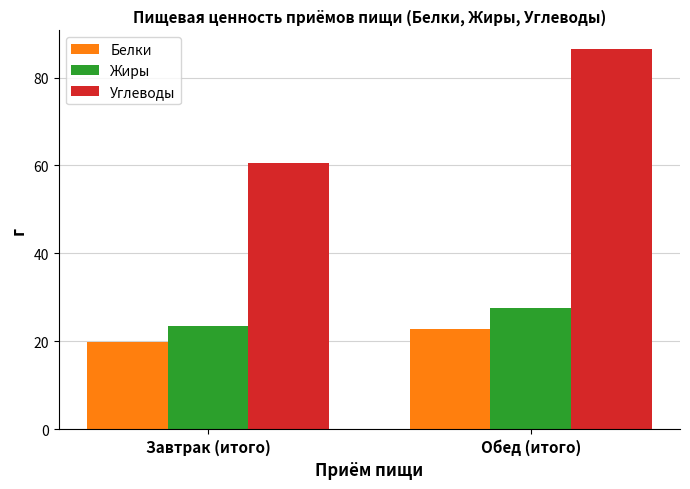

Reading left to right, transcribe all the data shown in this chart.

Белки: Завтрак (итого)=19.8	Обед (итого)=22.7
Жиры: Завтрак (итого)=23.5	Обед (итого)=27.6
Углеводы: Завтрак (итого)=60.6	Обед (итого)=86.4